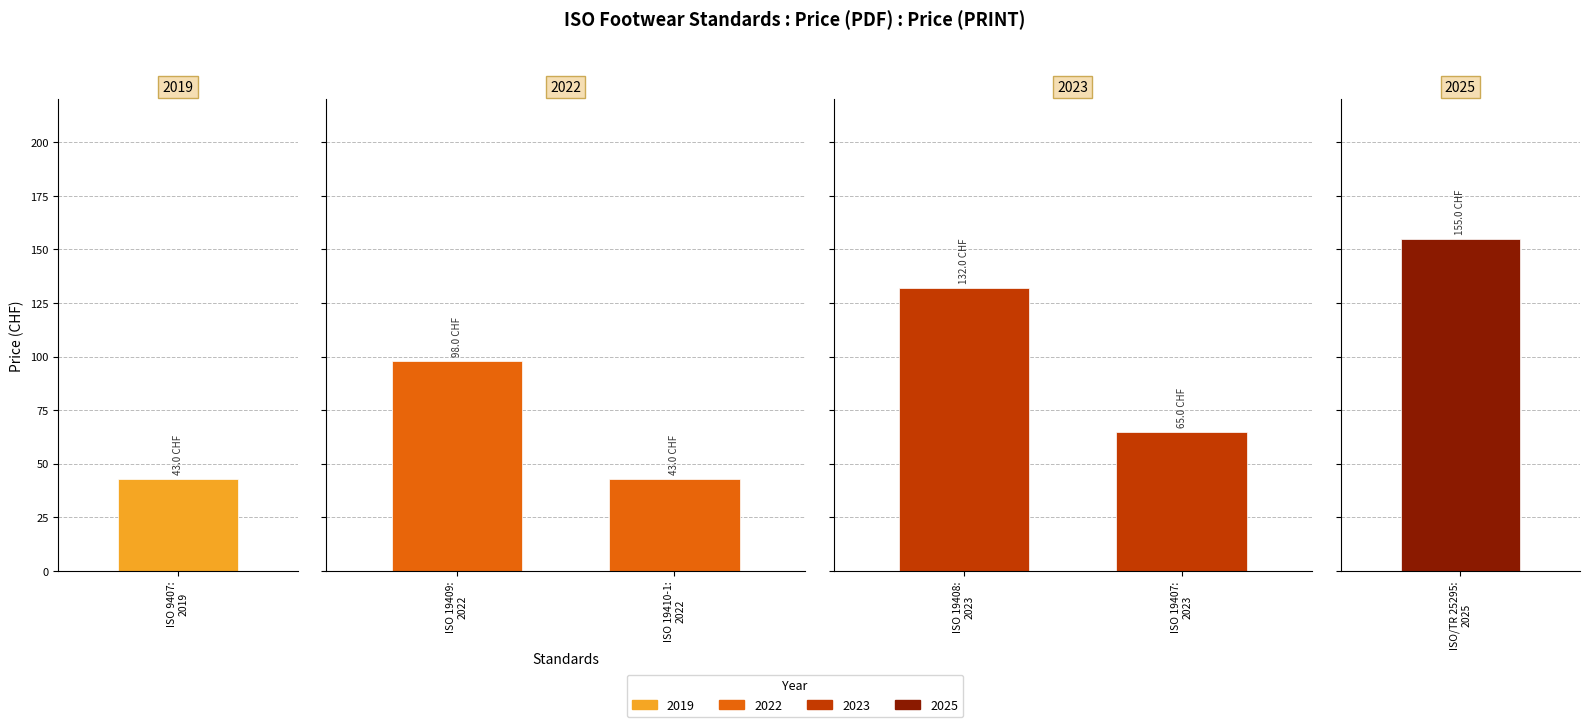

Are the bars horizontal?

No